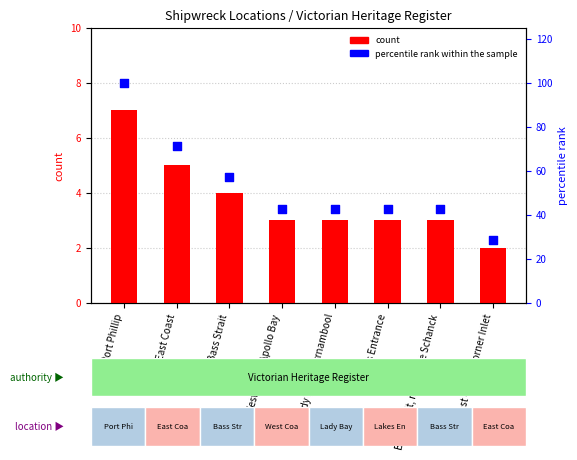

Which series has the largest total across all categories?

percentile rank within the sample